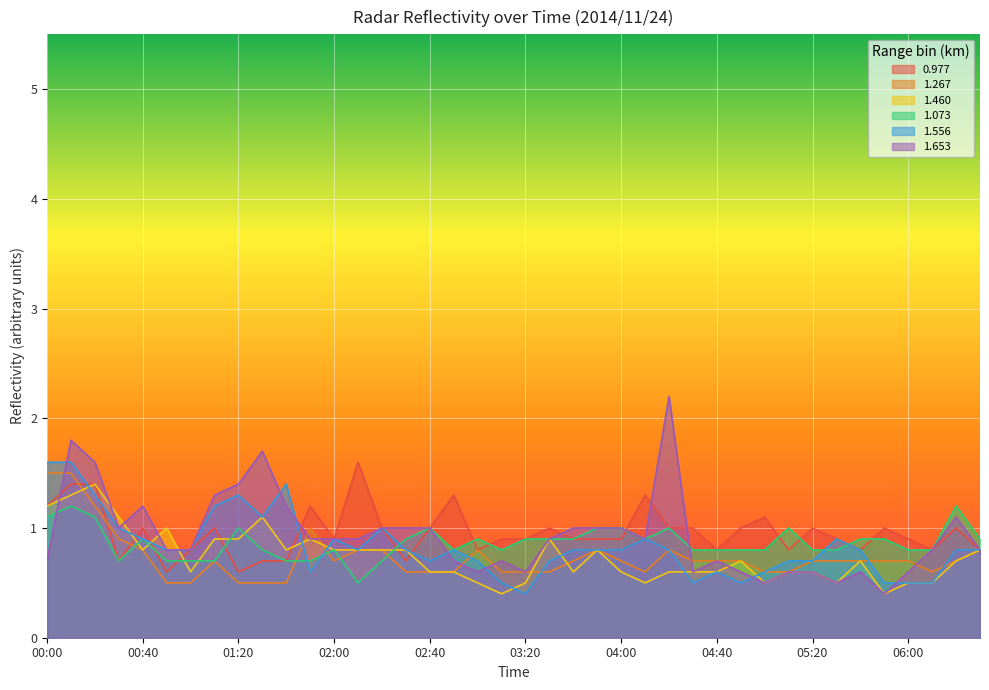

Is it true that 1.267 equals 1.3 at 03:00?

False